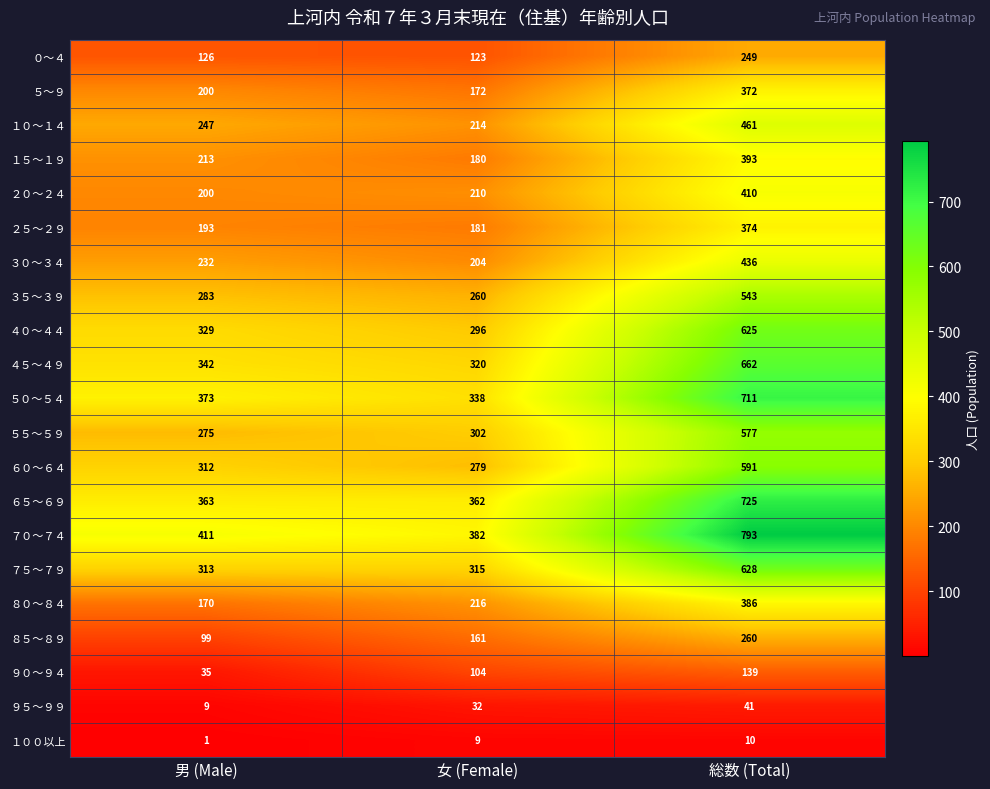

Which series has the largest total across all categories?

７０～７４